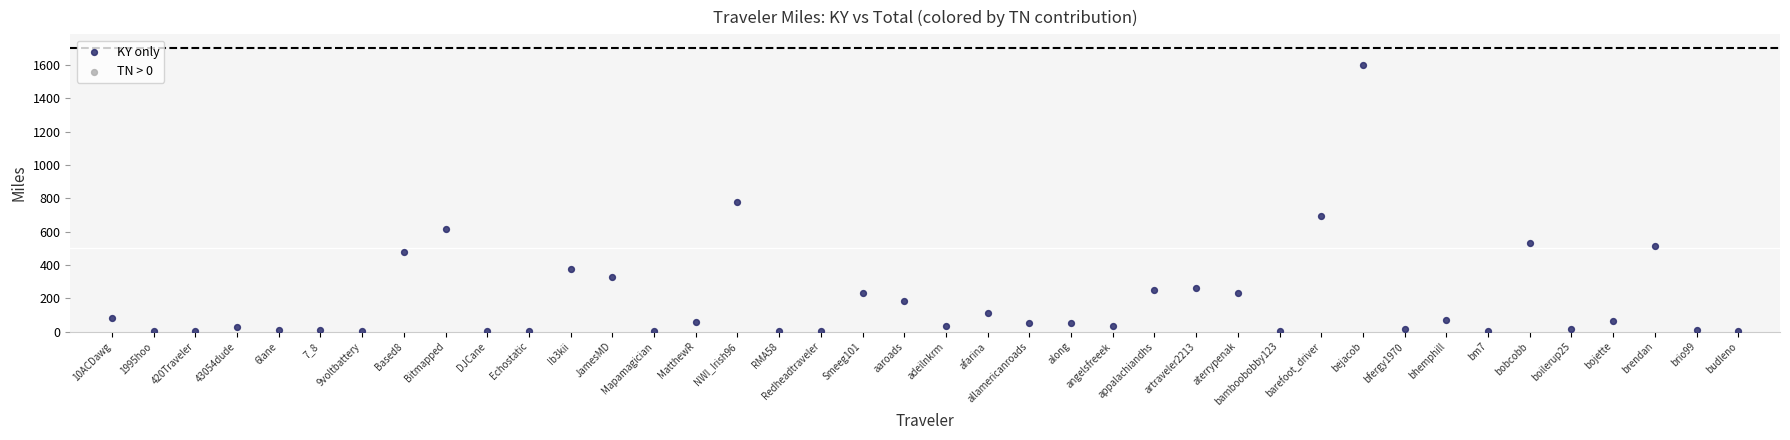

What is the range of Y values (max minus min)?

1600.5